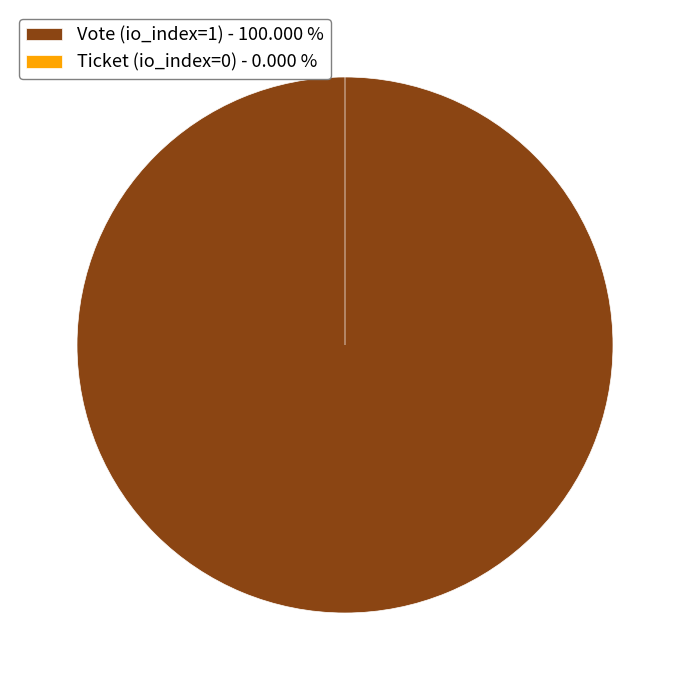

To the nearest percent, what is the difference between the largest and smallest slice percentages?

100%